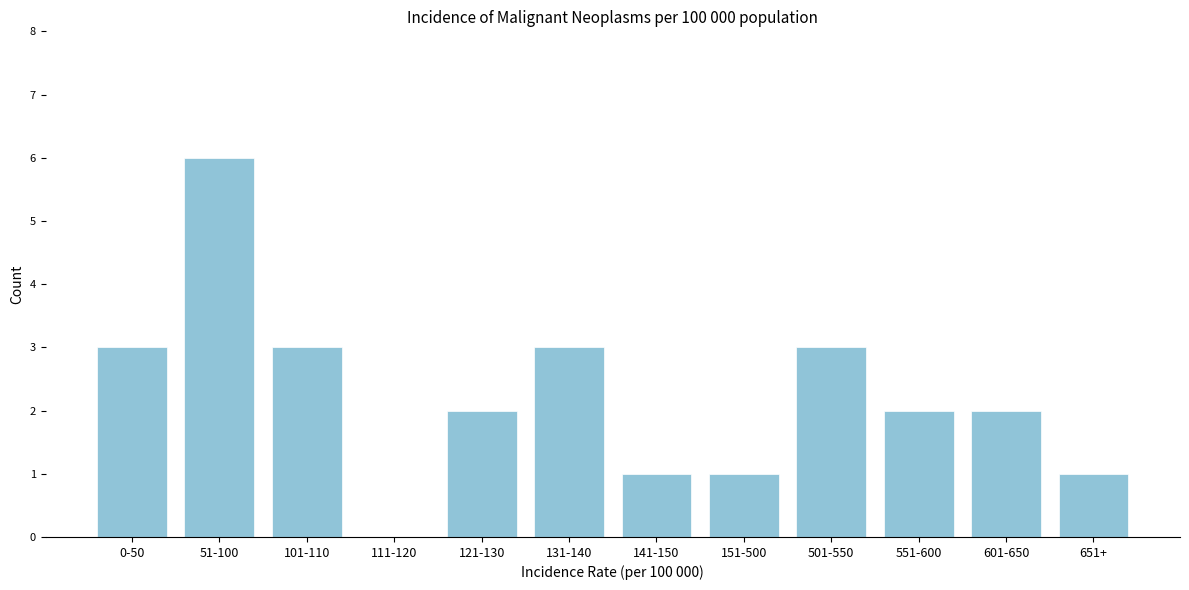

Reading right to left, list all the values displayed in this chart.

651+=1	601-650=2	551-600=2	501-550=3	151-500=1	141-150=1	131-140=3	121-130=2	111-120=0	101-110=3	51-100=6	0-50=3